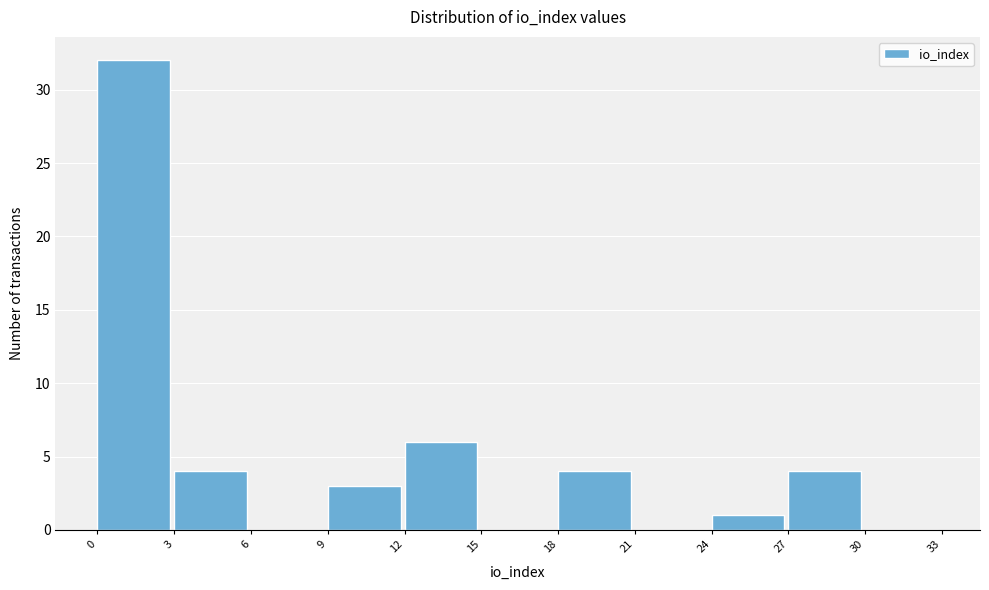

Reading left to right, transcribe this chart: for each bar, give the range it covers on the x-axis and its height. The values are not printed on the chart, so give them approximately, as read against the axis.

0 to 3: 32
3 to 6: 4
6 to 9: 0
9 to 12: 3
12 to 15: 6
15 to 18: 0
18 to 21: 4
21 to 24: 0
24 to 27: 1
27 to 30: 4
30 to 33: 0